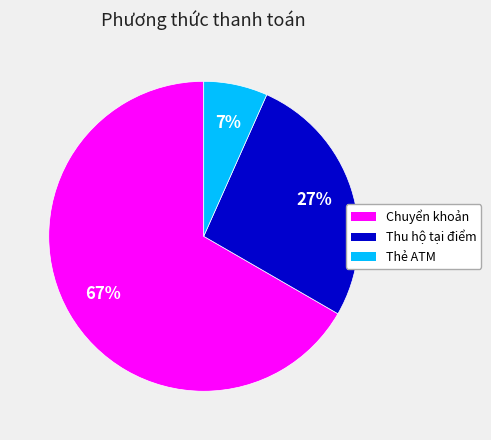

To the nearest percent, what is the combined percentage of Chuyển khoản and Thẻ ATM?

73%